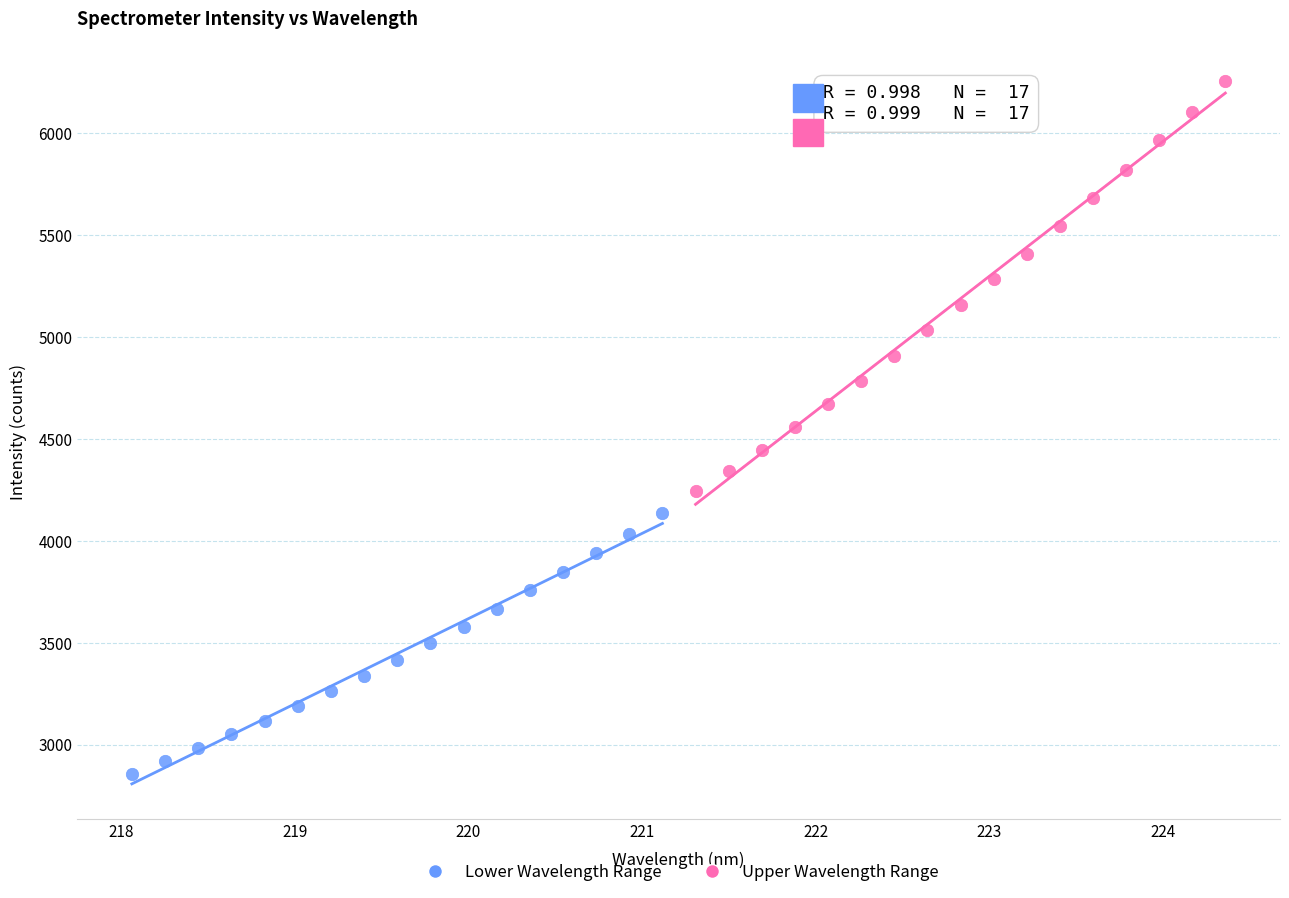

Which series has the largest Y range (max minus min)?

Upper Wavelength Range